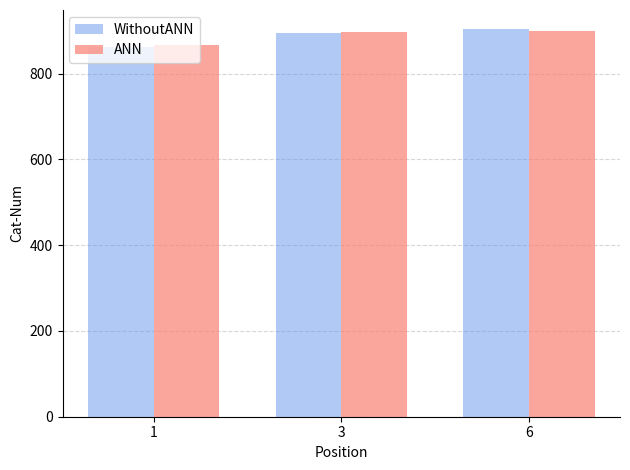

Is it true that ANN equals 1201 at 3?

False